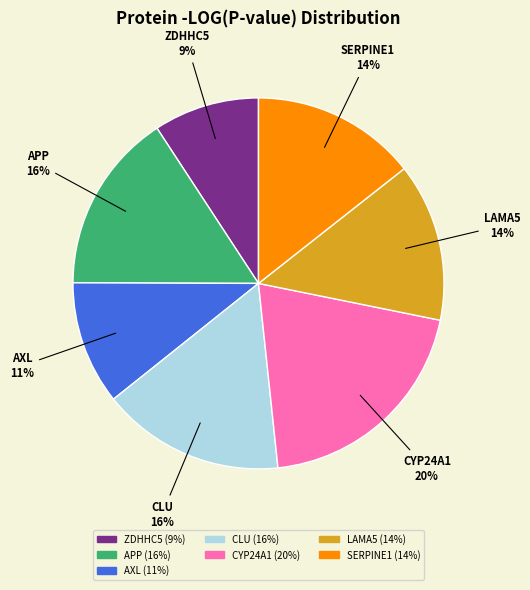

To the nearest percent, what is the average slice percentage?

14%